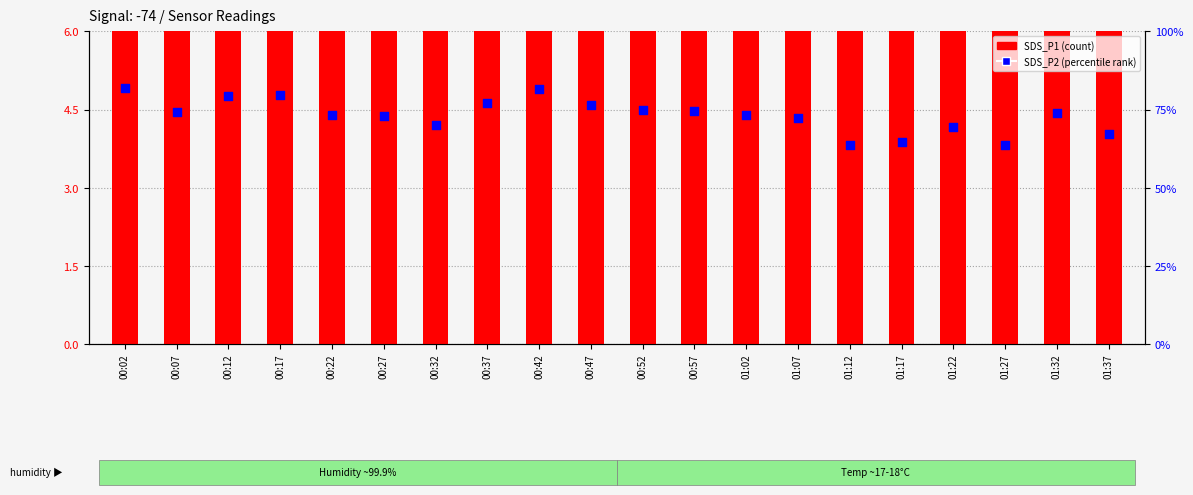

Which series reaches the minimum Y coordinate?

SDS_P2 (percentile)